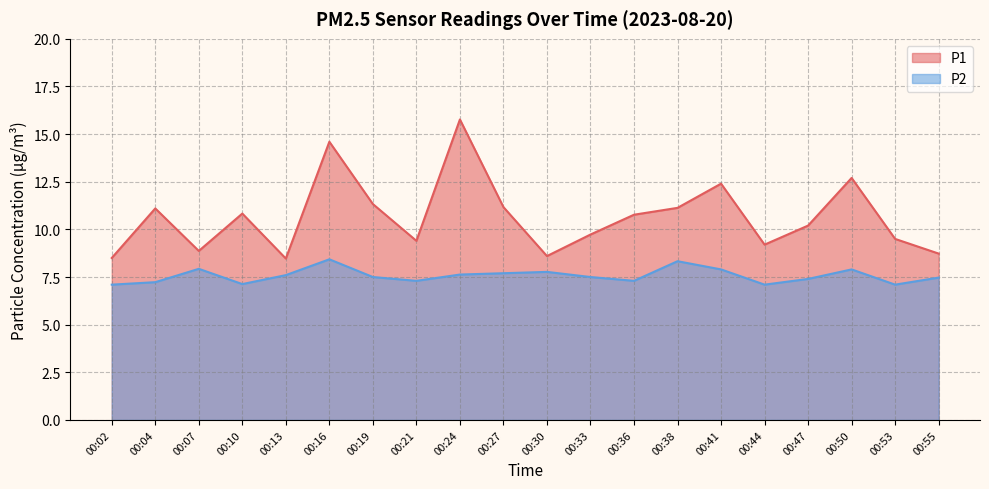

Reading right to left, list all the values displayed in this chart.

P1: 8.7	9.5	12.7	10.2	9.2	12.4	11.1	10.8	9.7	8.6	11.2	15.8	9.4	11.3	14.6	8.5	10.8	8.9	11.1	8.5
P2: 7.5	7.1	7.9	7.4	7.1	7.9	8.3	7.3	7.5	7.8	7.7	7.6	7.3	7.5	8.4	7.6	7.1	7.9	7.2	7.1